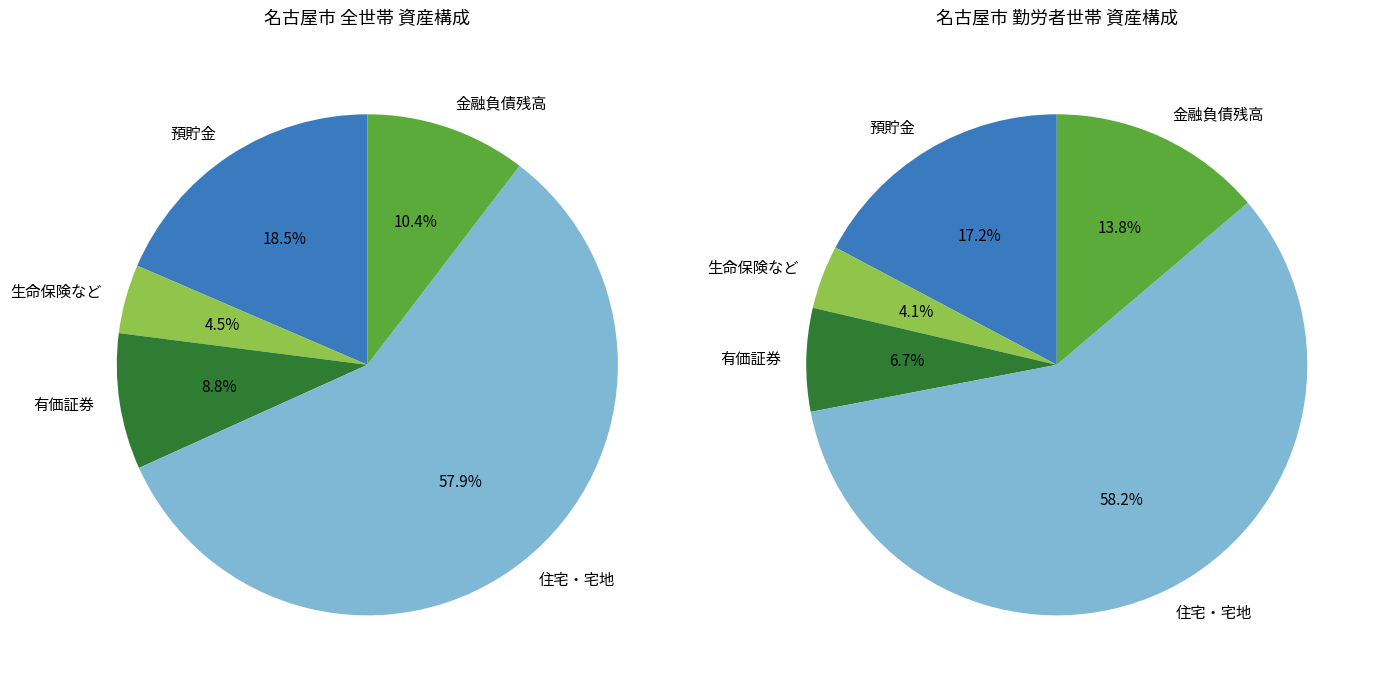

Rank the categories by value from lowest to highest.

生命保険など, 有価証券, 金融負債残高, 預貯金, 住宅・宅地